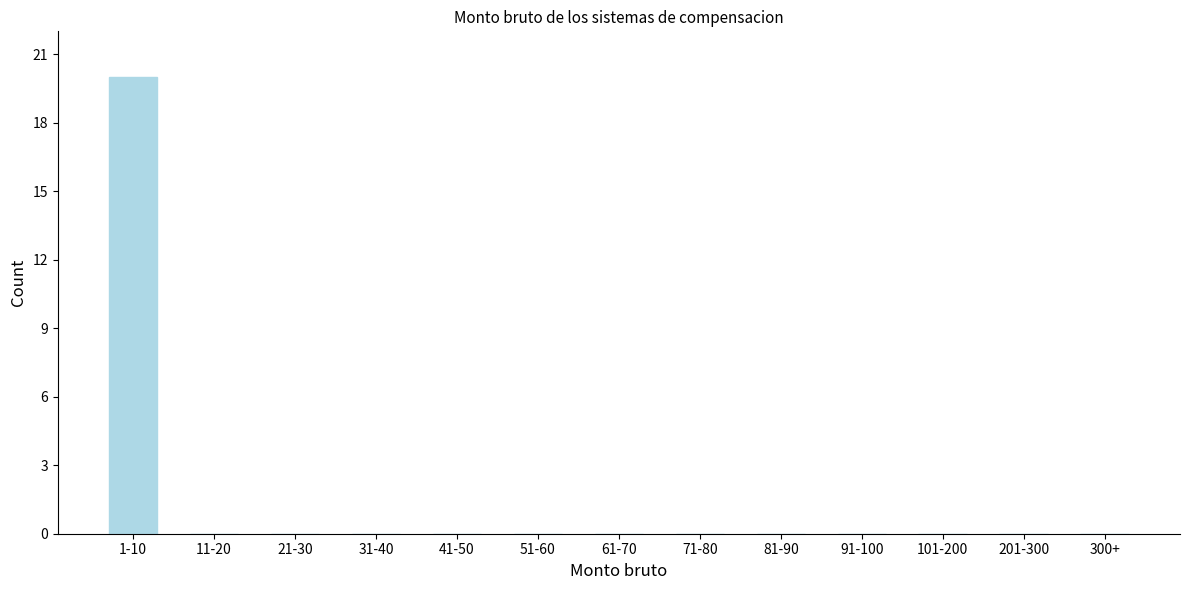

Reading right to left, what are all the values shown in this chart?

300+=0	201-300=0	101-200=0	91-100=0	81-90=0	71-80=0	61-70=0	51-60=0	41-50=0	31-40=0	21-30=0	11-20=0	1-10=20